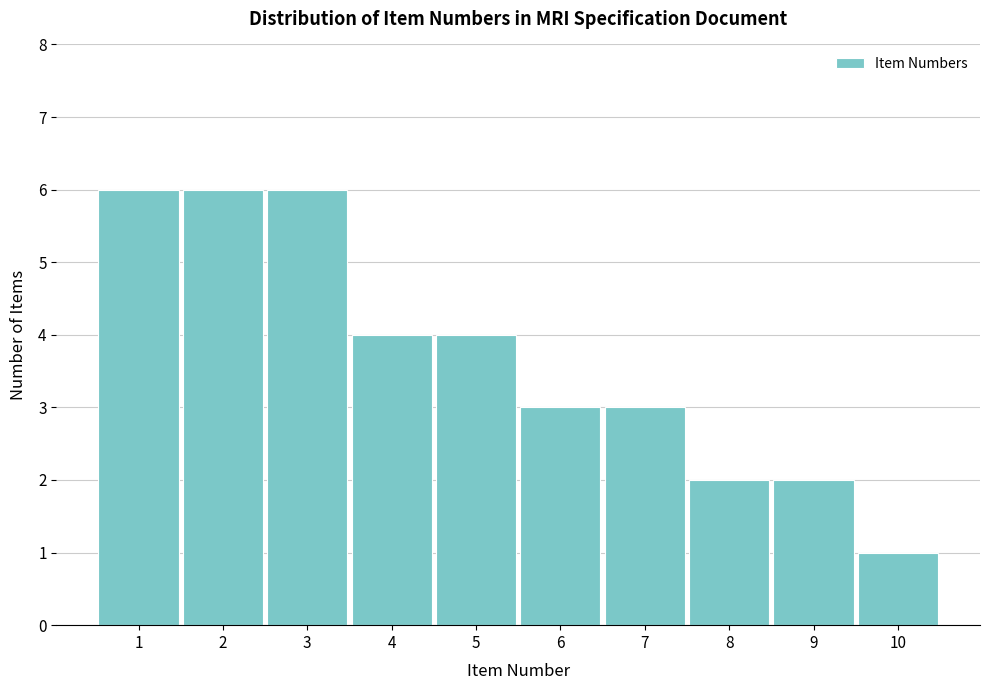

How tall is the bar that spans 6.5 to 7.5 on the x-axis? The values are not printed on the chart, so give them approximately, as read against the axis.

3